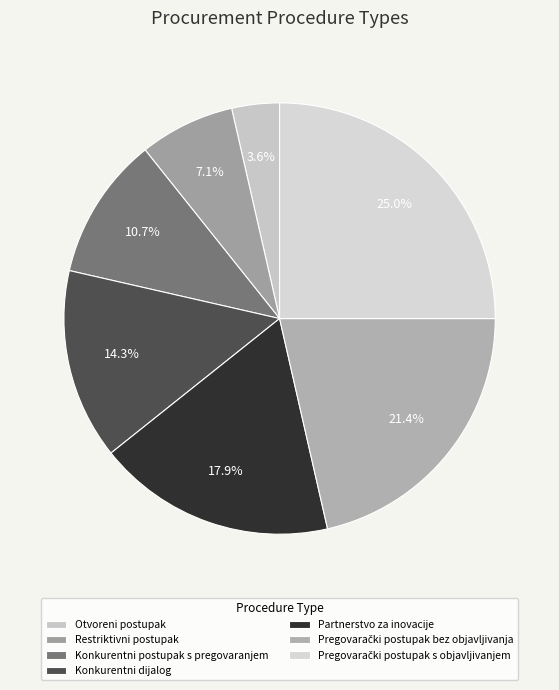

What is the largest slice in the pie chart?

Pregovarački postupak s objavljivanjem